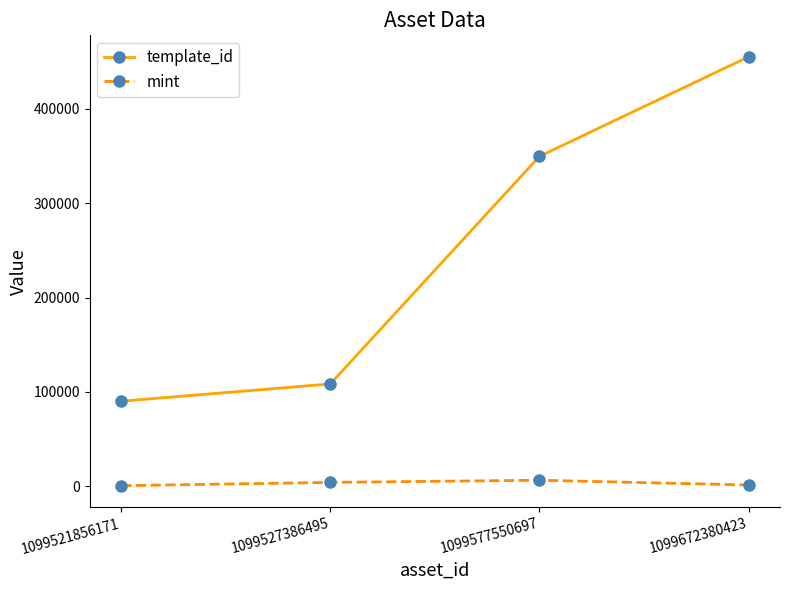

What is the approximate value of mint at 1099672380423?

1443